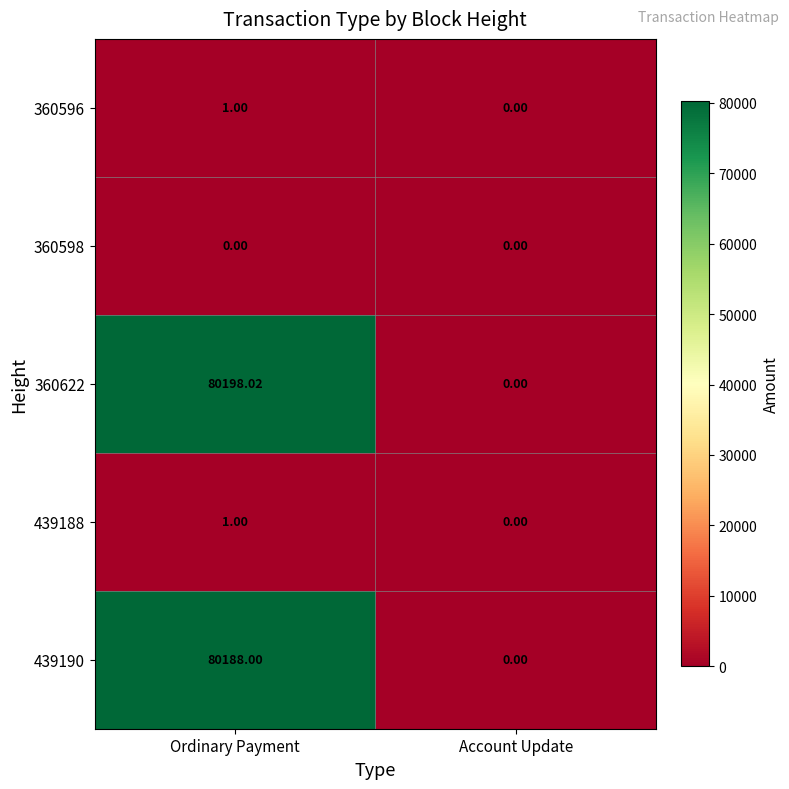

At which category is the sum across all series the highest?

Ordinary Payment